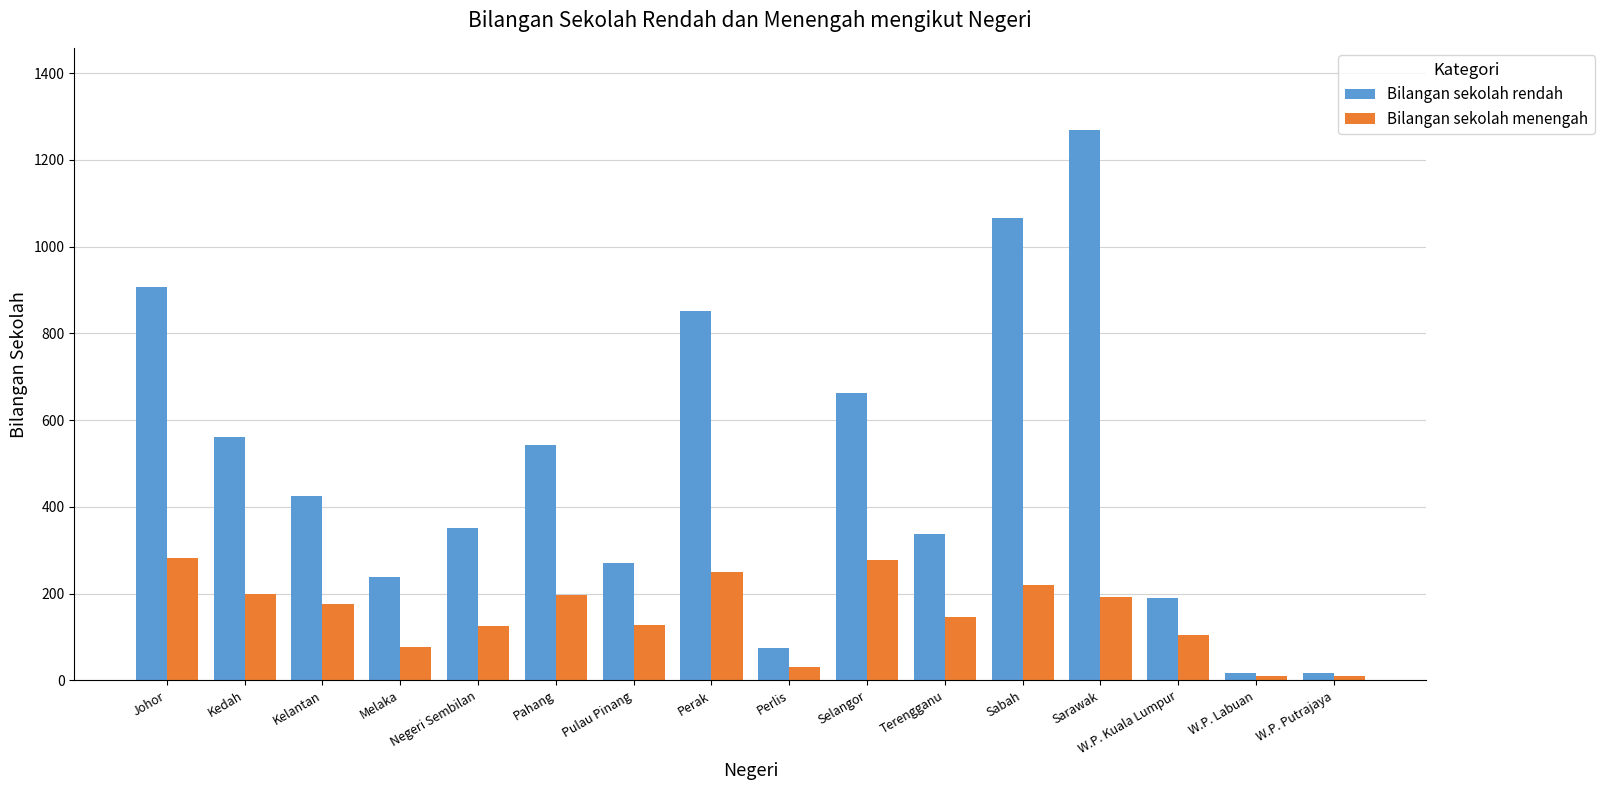

What are all the series names shown in the legend?

Bilangan sekolah rendah, Bilangan sekolah menengah